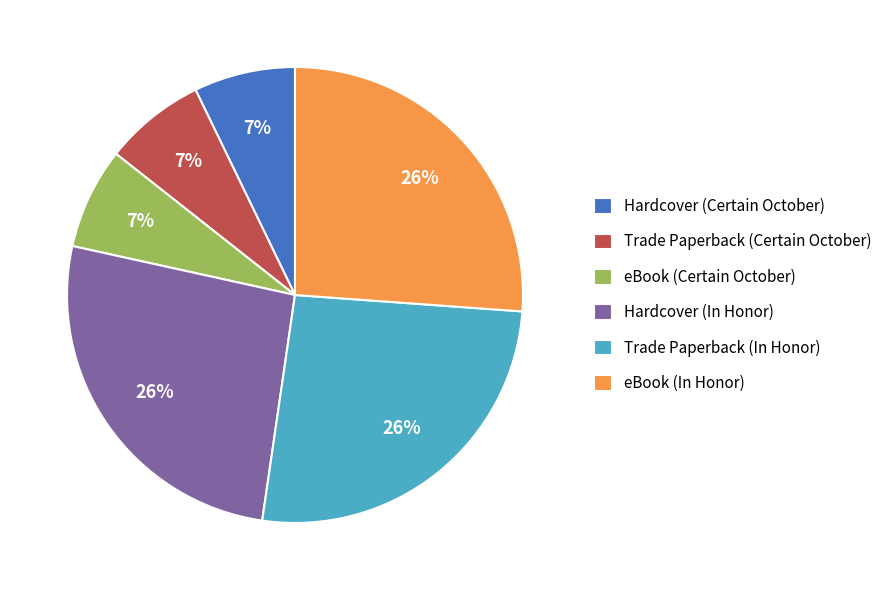

Does any single category account for the majority?

No